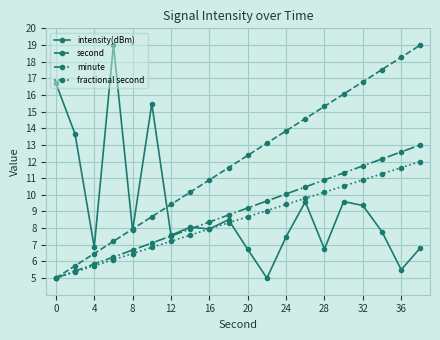

What is the highest value of the intensity(dBm) series?

19.0